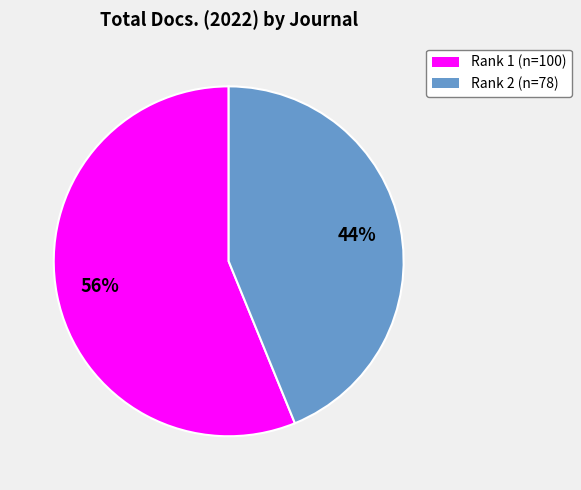

To the nearest percent, what is the average slice percentage?

50%